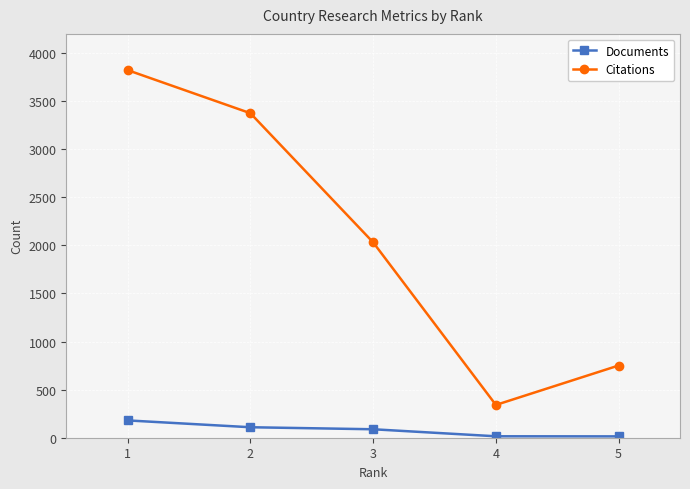

Which series has the widest spread of values?

Citations